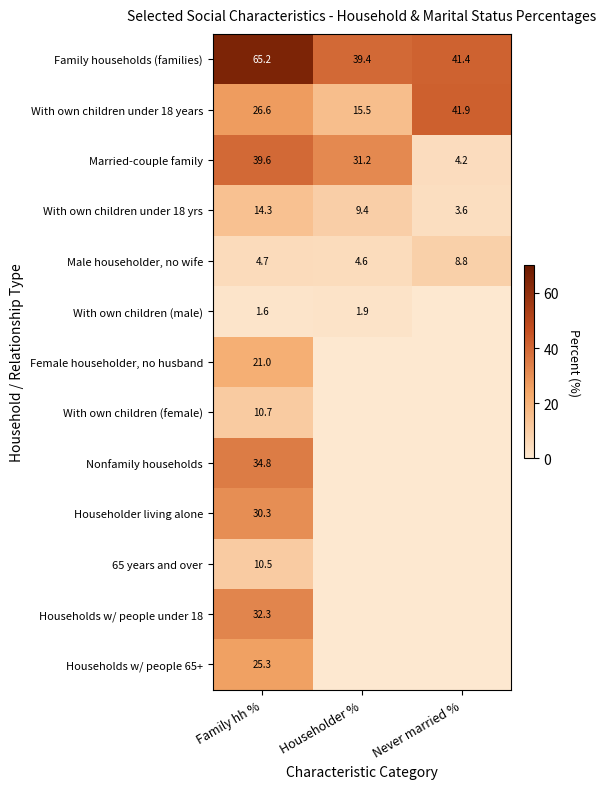

The value of Married-couple family at Family hh % is 39.6. True or false?

True